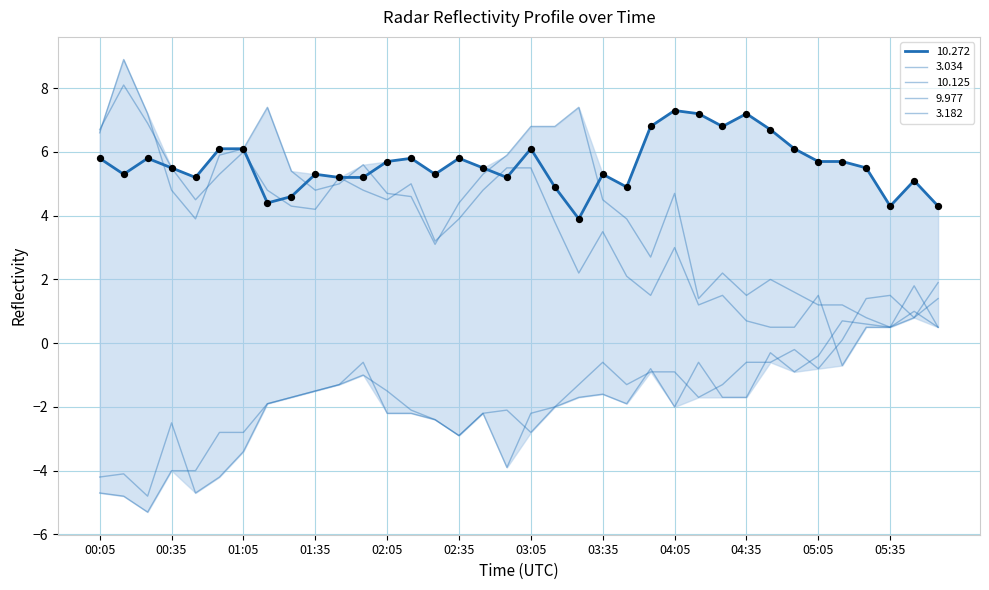

At how many categories does at least one series exceed 4?

36